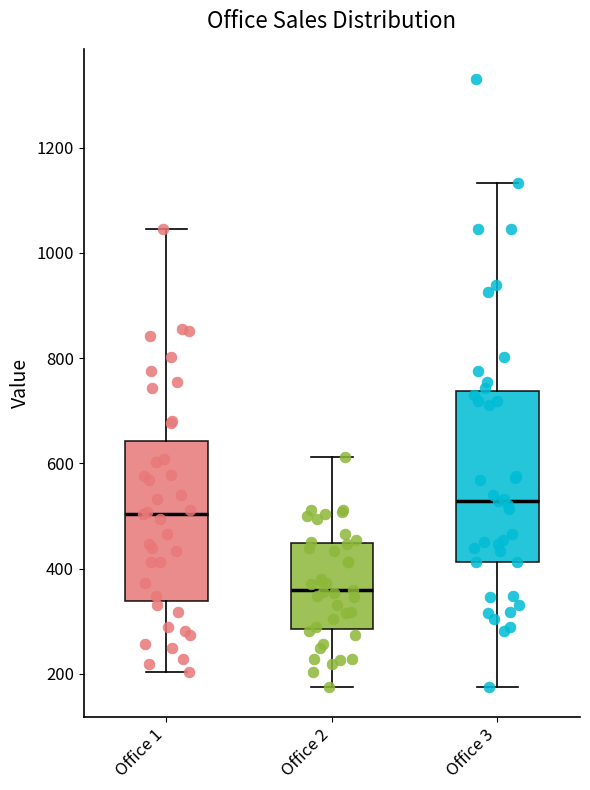

Which box's median line is the highest?

Office 3